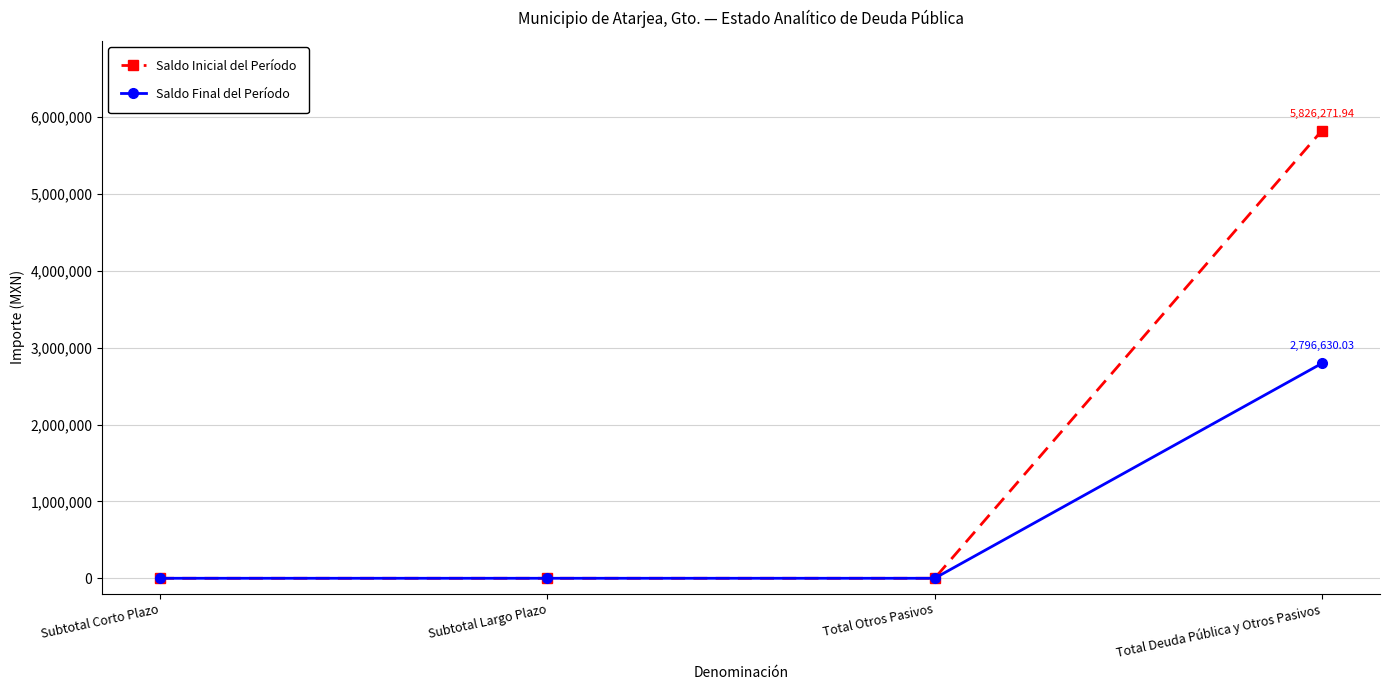

The Saldo Inicial del Período series shows -2962092.4 at Total Otros Pasivos. True or false?

False